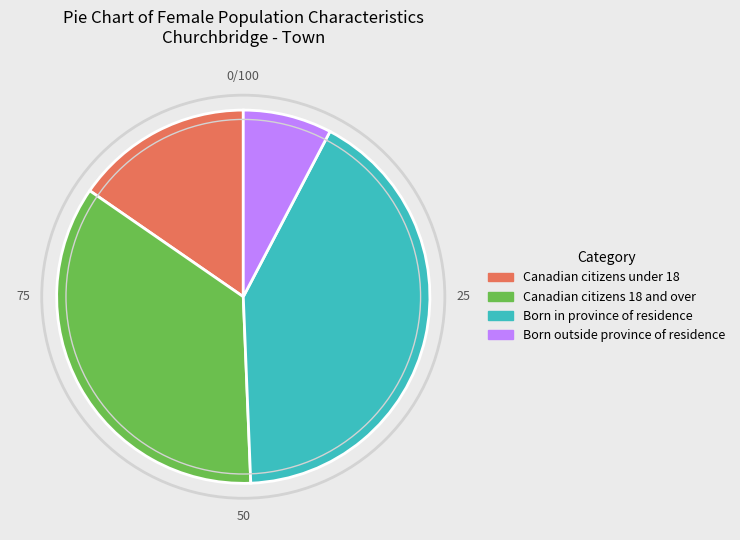

The Canadian citizens 18 and over slice represents 47% of the pie. True or false?

False